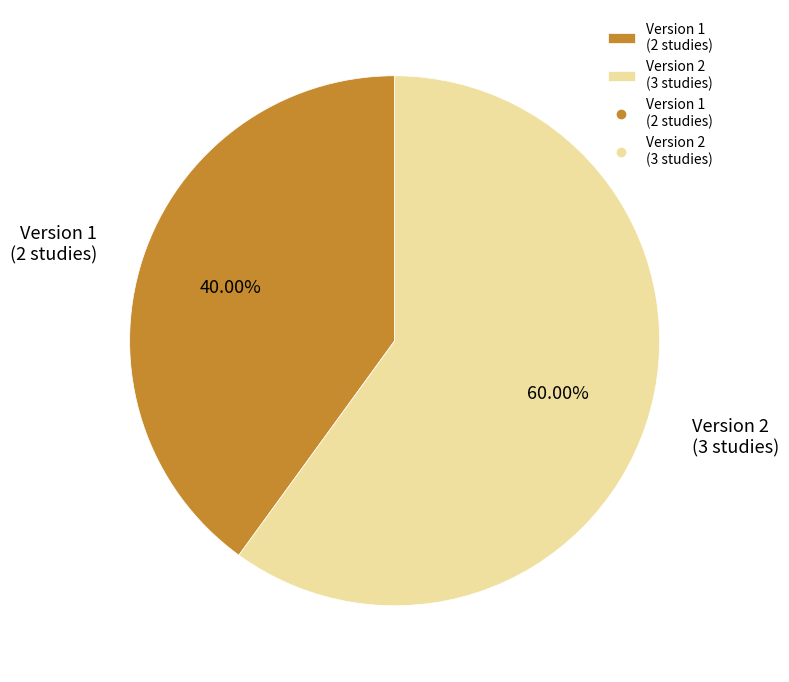

Count the number of slices in the pie.

2